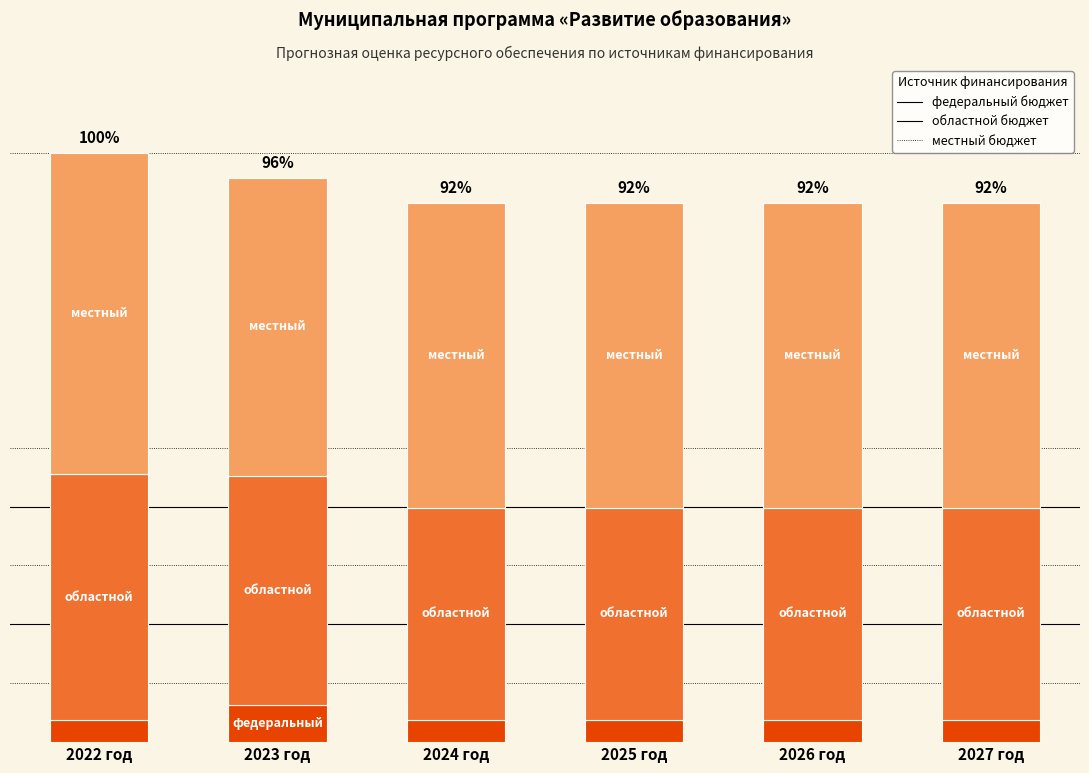

What is the highest value of the федеральный бюджет series?

14871.8